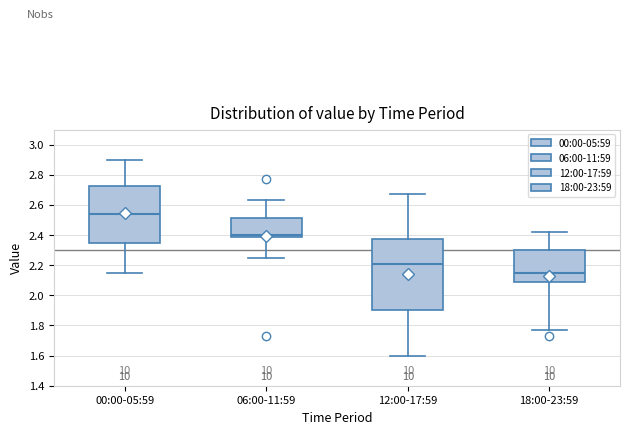

Reading left to right, read every box against the y-axis: the position of its median line, the range the box covers, and the ends of its whiskers. The values are not printed on the chart, so give them approximately, as read against the axis.

00:00-05:59: median 2.54, box 2.36 to 2.72, whiskers 2.16 to 2.90
06:00-11:59: median 2.40, box 2.38 to 2.52, whiskers 2.26 to 2.64
12:00-17:59: median 2.22, box 1.90 to 2.38, whiskers 1.60 to 2.68
18:00-23:59: median 2.16, box 2.08 to 2.30, whiskers 1.78 to 2.42